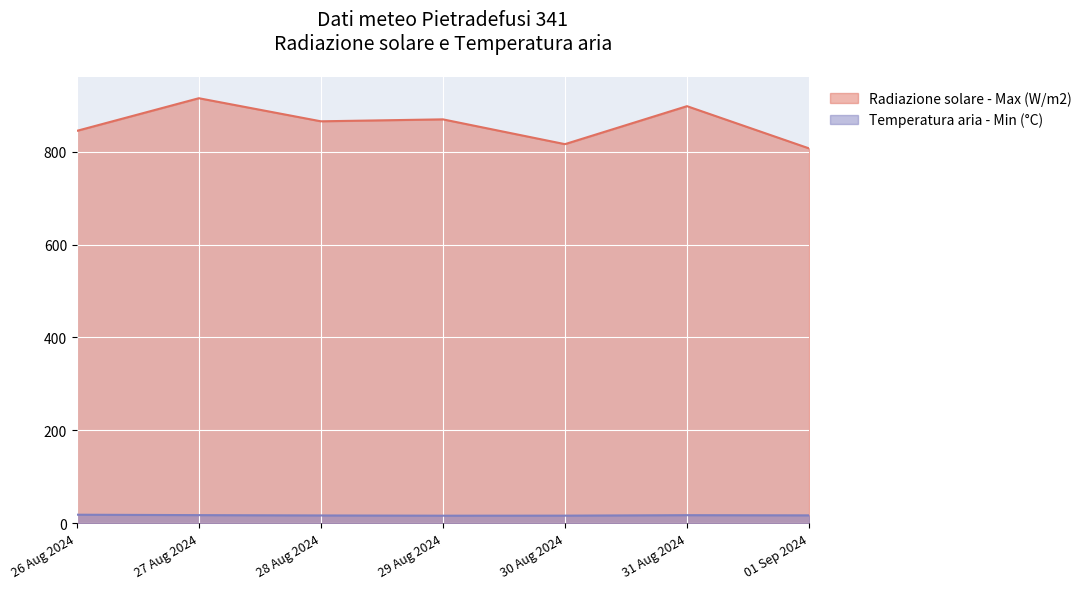

How many interior local valleys does the Temperatura aria - Min (°C) series have?

1